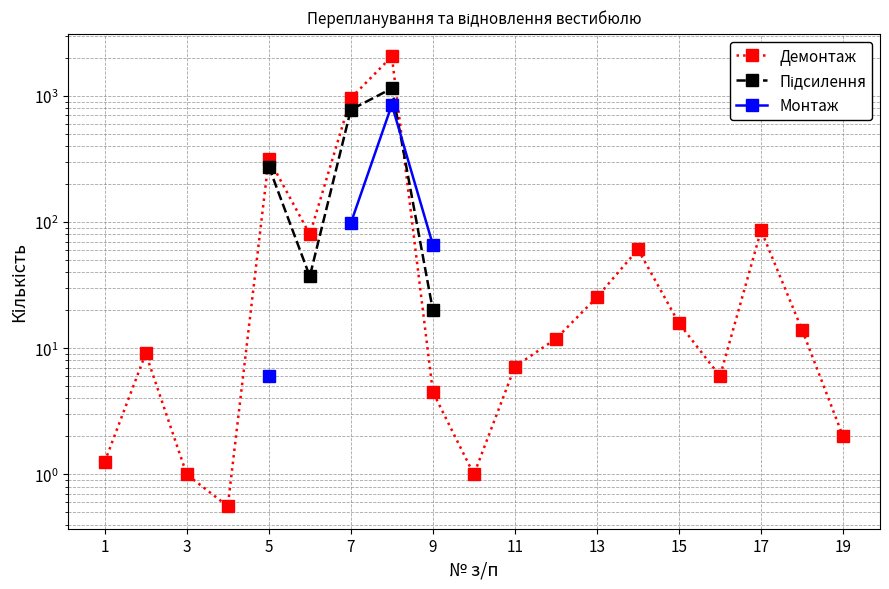

Which series changed the most between 11 and 13?

Демонтаж